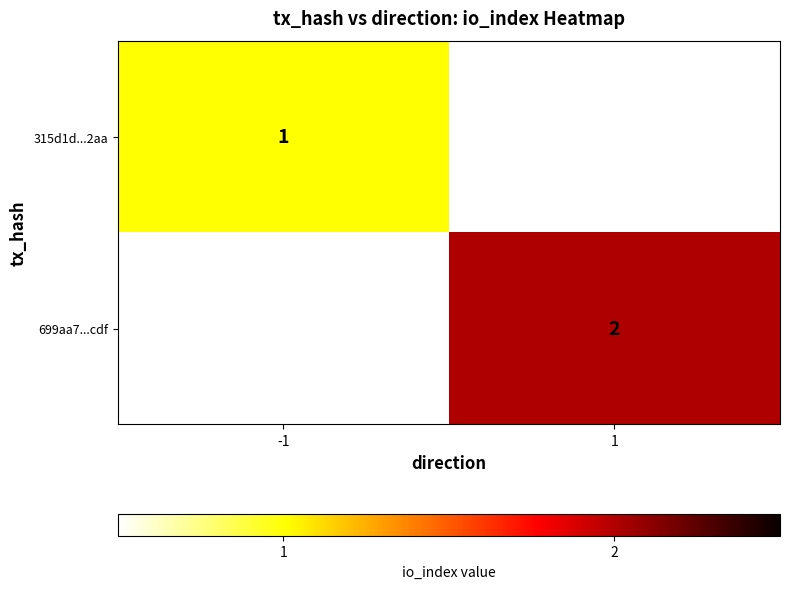

Rank the categories by 699aa7...cdf value from highest to lowest.

-1, 1